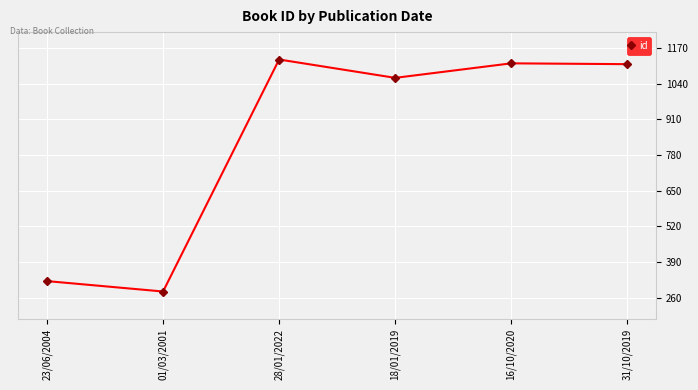

Count the number of data series in this chart.

1